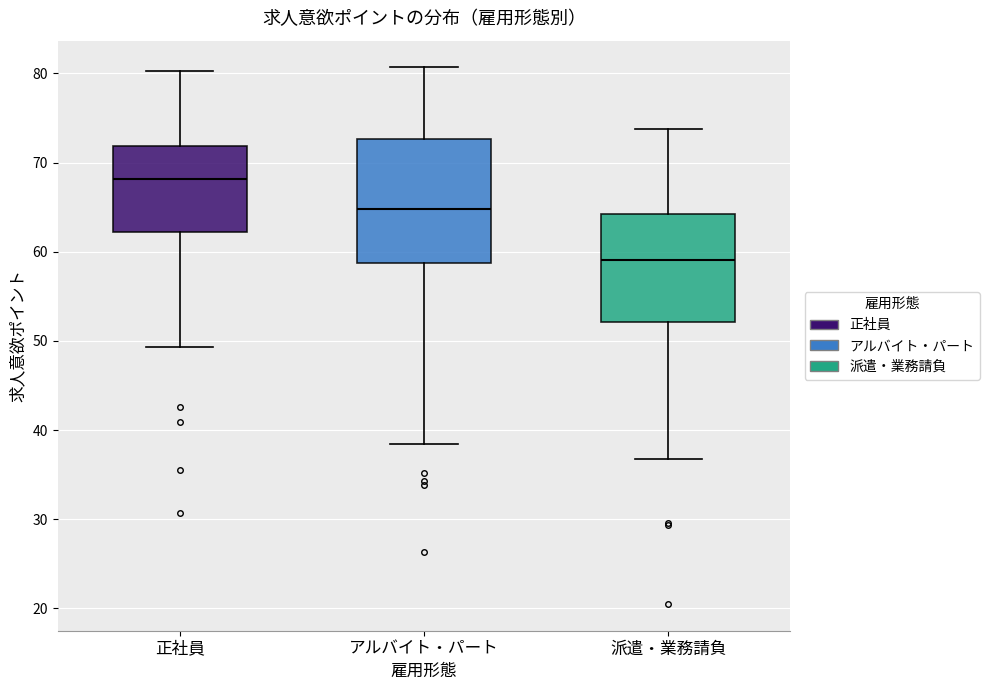

Reading left to right, transcribe this box plot: for each box, give where its median line is, the range the box spans, and where its two whiskers end, as read against the y-axis. The values are not printed on the chart, so give them approximately, as read against the axis.

正社員: median 68, box 62 to 72, whiskers 49 to 80
アルバイト・パート: median 65, box 59 to 73, whiskers 38 to 81
派遣・業務請負: median 59, box 52 to 64, whiskers 37 to 74